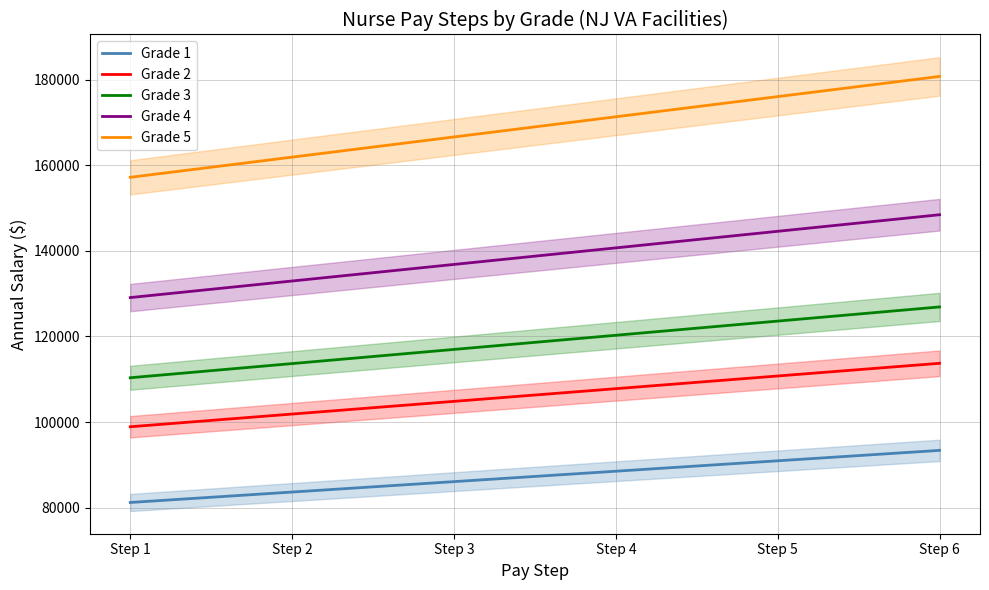

What is the sum of all Grade 4 values?

832584